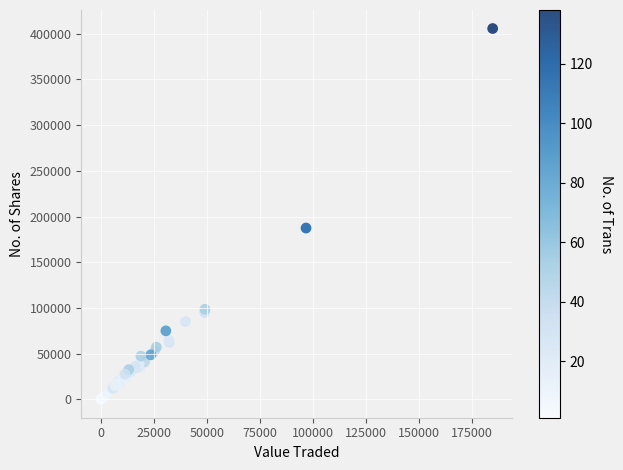

What Y value in the scatter plot is closest to 202890?

187390